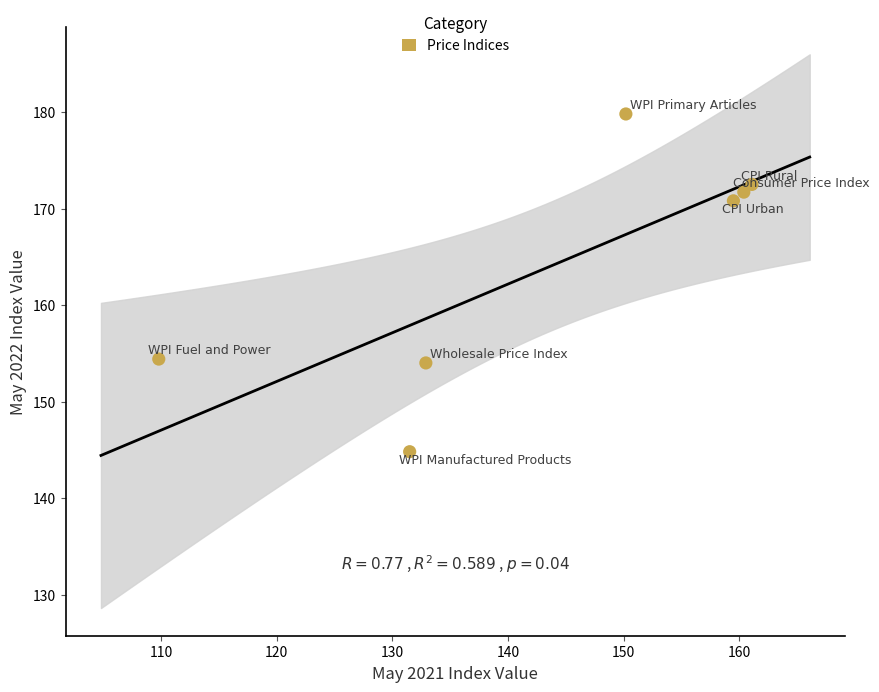

What is the average Y value?

164.0